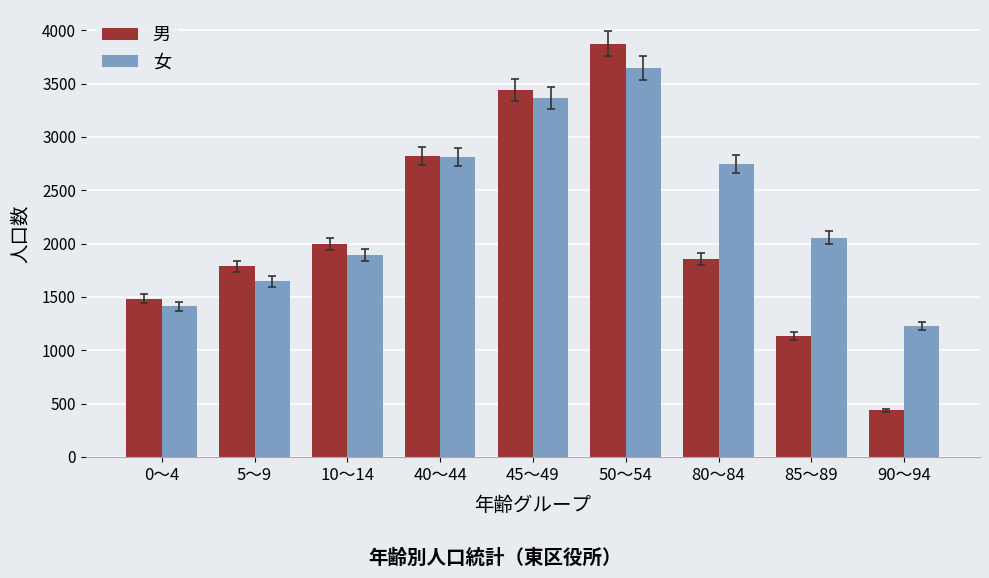

What position from the left is 10～14?

3